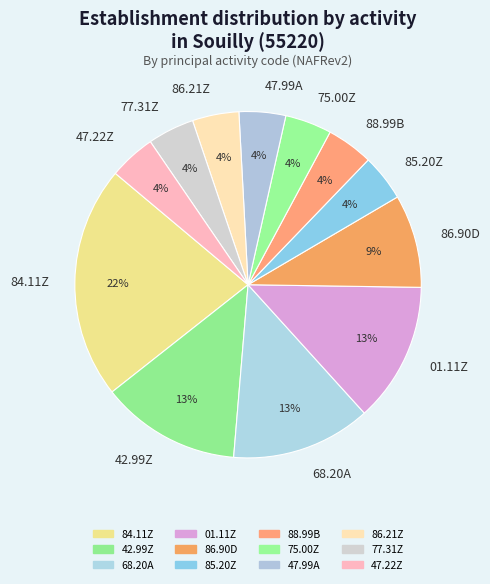

To the nearest percent, what portion does 84.11Z represent?

22%